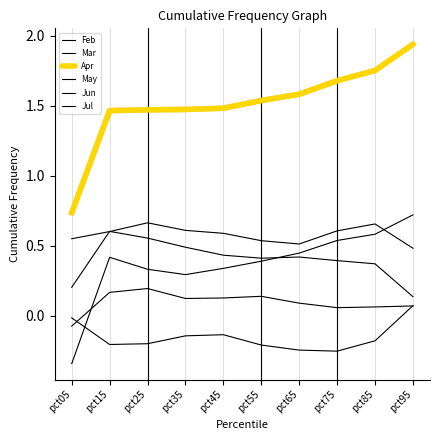

Which series has the largest range (max minus min)?

Apr